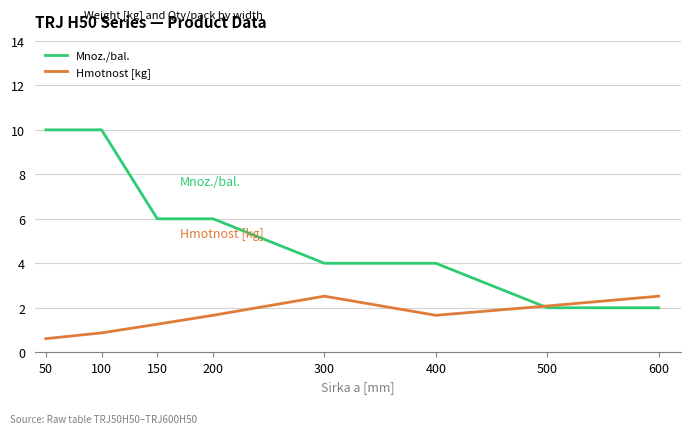

At 400, list the series in order from smallest to largest.

Hmotnost [kg], Mnoz./bal.